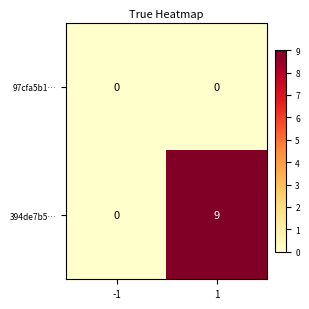

List the series in order of their peak value, highest first.

394de7b5…, 97cfa5b1…